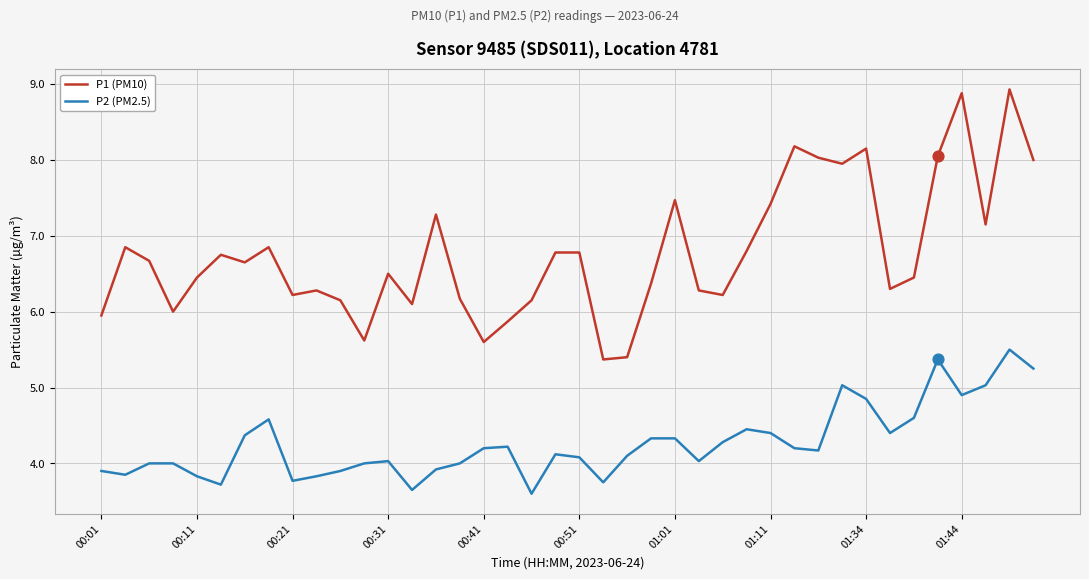

Which series has the largest total across all categories?

P1 (PM10)